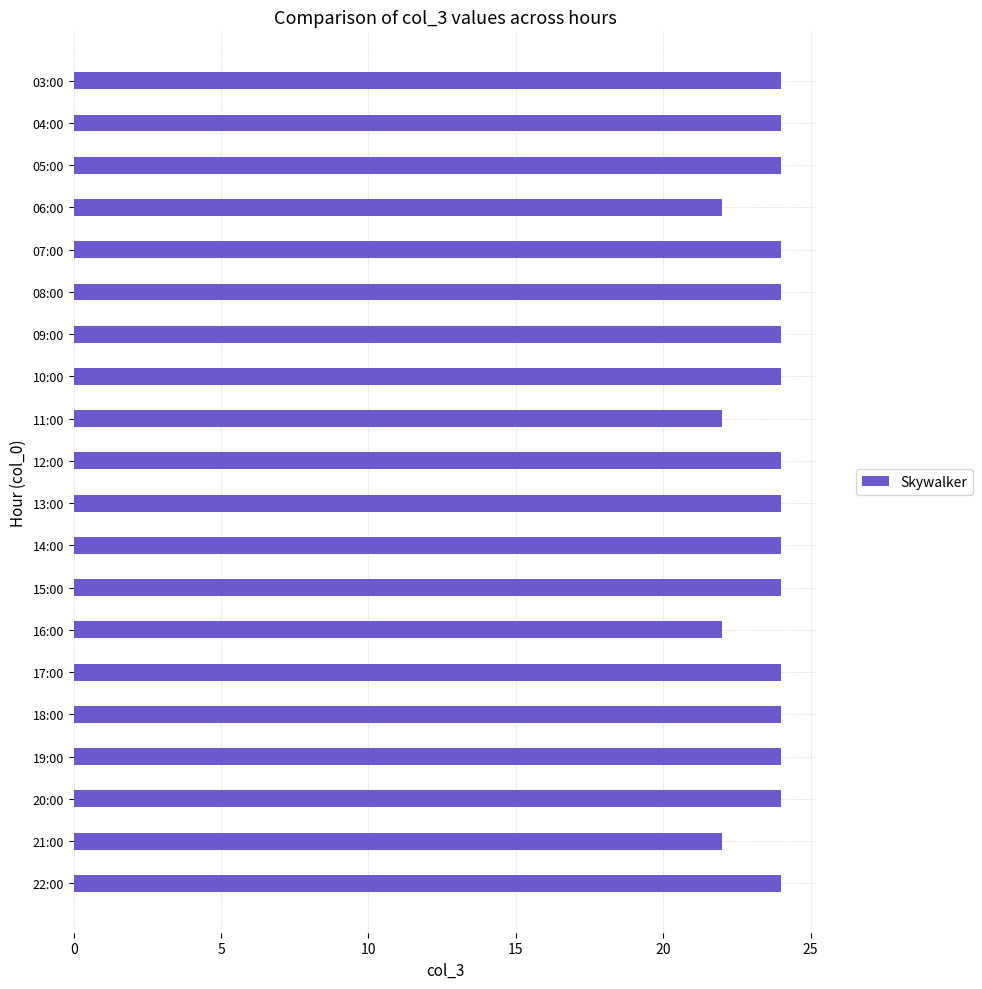

The chart shows a value of 22 at 06:00. True or false?

True